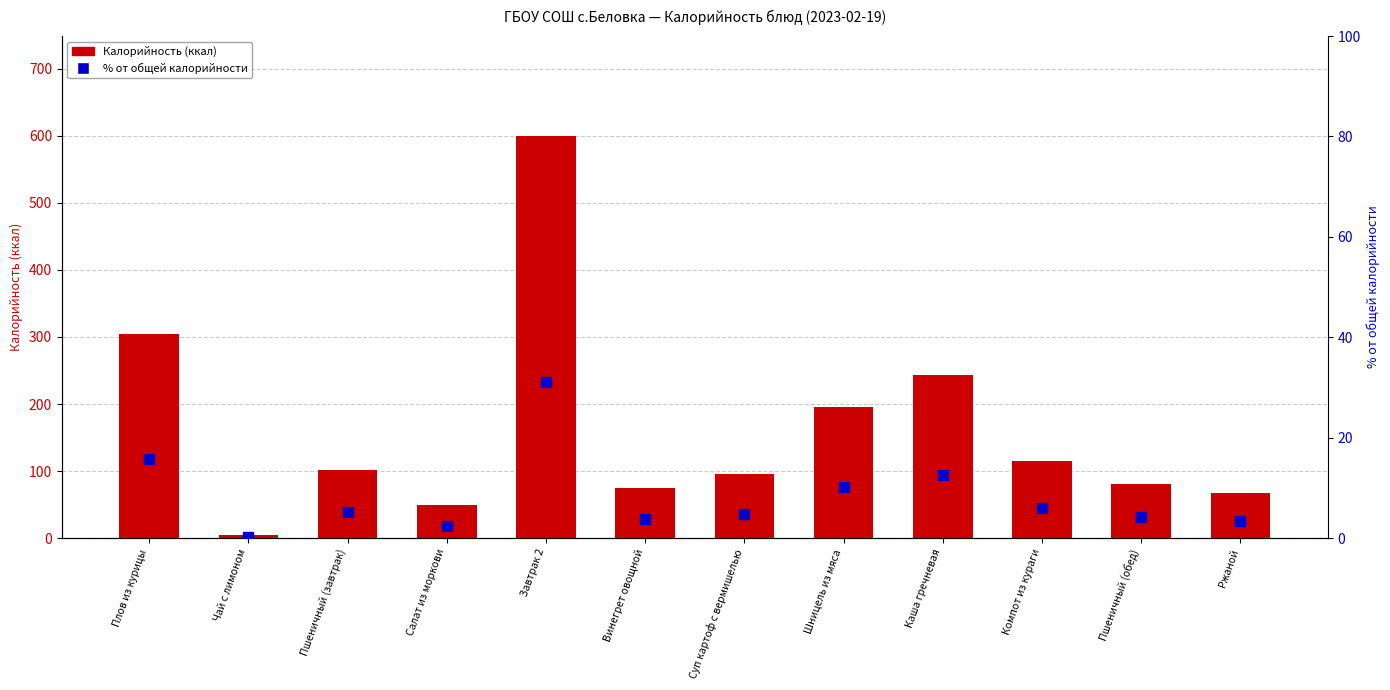

Which series reaches the maximum Y coordinate?

Калорийность (ккал)